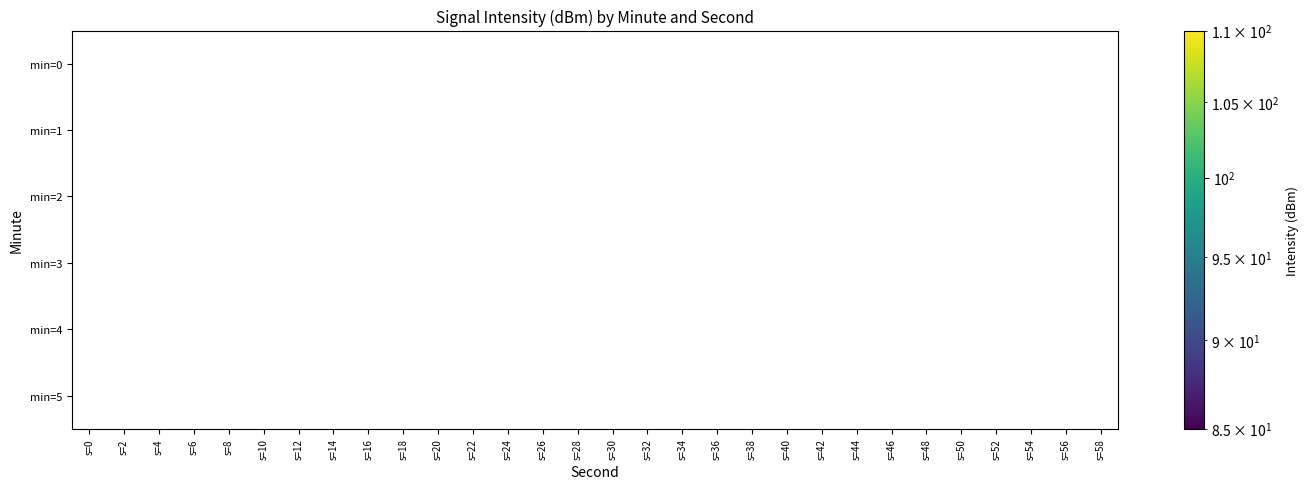

What is the spread (max minus min) of values at s=24?

11.1